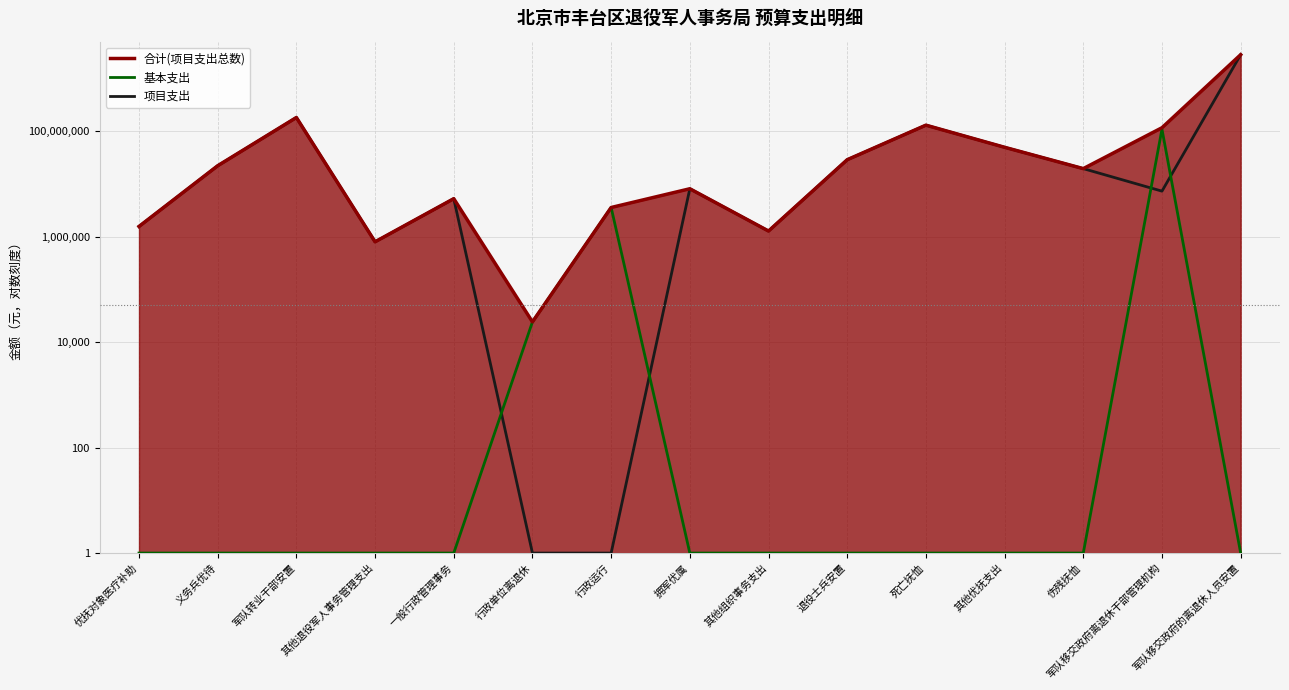

Reading left to right, what are all the values shown in this chart?

合计(项目支出总数): 优抚对象医疗补助=1563300.0	义务兵优待=22165000.0	军队转业干部安置=182147057.9	其他退役军人事务管理支出=800000.0	一般行政管理事务=5261704.7	行政单位离退休=24219.0	行政运行=3578767.6	拥军优属=8114000.0	其他组织事务支出=1281095.3	退役士兵安置=28829600.0	死亡抚恤=130400000.0	其他优抚支出=49623000.0	伤残抚恤=19550000.0	军队移交政府离退休干部管理机构=116536207.8	军队移交政府的离退休人员安置=2829473464.8
基本支出: 优抚对象医疗补助=1.0	义务兵优待=1.0	军队转业干部安置=1.0	其他退役军人事务管理支出=1.0	一般行政管理事务=1.0	行政单位离退休=24219.0	行政运行=3578767.6	拥军优属=1.0	其他组织事务支出=1.0	退役士兵安置=1.0	死亡抚恤=1.0	其他优抚支出=1.0	伤残抚恤=1.0	军队移交政府离退休干部管理机构=109225607.2	军队移交政府的离退休人员安置=1.0
项目支出: 优抚对象医疗补助=1563300.0	义务兵优待=22165000.0	军队转业干部安置=182147057.9	其他退役军人事务管理支出=800000.0	一般行政管理事务=5261704.7	行政单位离退休=1.0	行政运行=1.0	拥军优属=8114000.0	其他组织事务支出=1281095.3	退役士兵安置=28829600.0	死亡抚恤=130400000.0	其他优抚支出=49623000.0	伤残抚恤=19550000.0	军队移交政府离退休干部管理机构=7310600.5	军队移交政府的离退休人员安置=2829473464.8